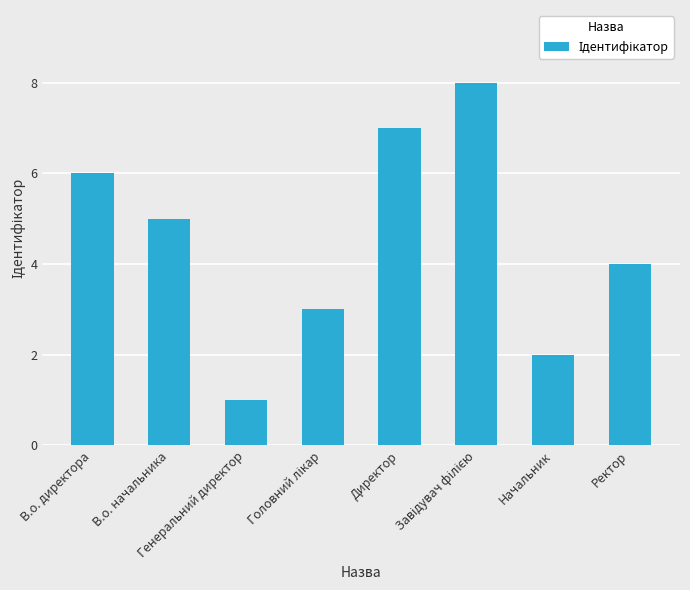

What is the difference between the maximum and minimum values?

7